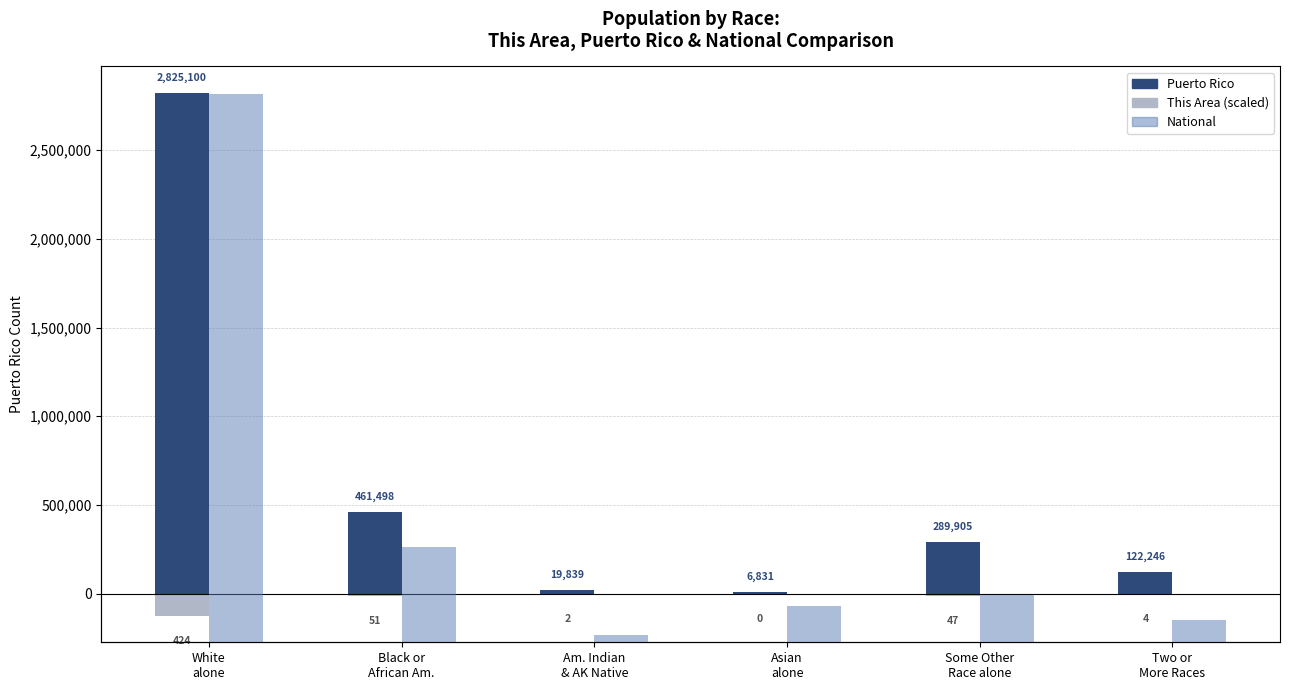

Which series has the widest spread of values?

National